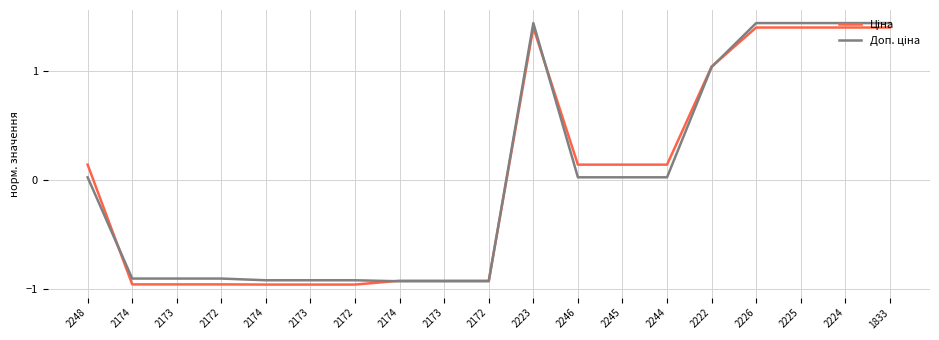

What is the difference between the Ціна values at 2225 and 2172?

2.3